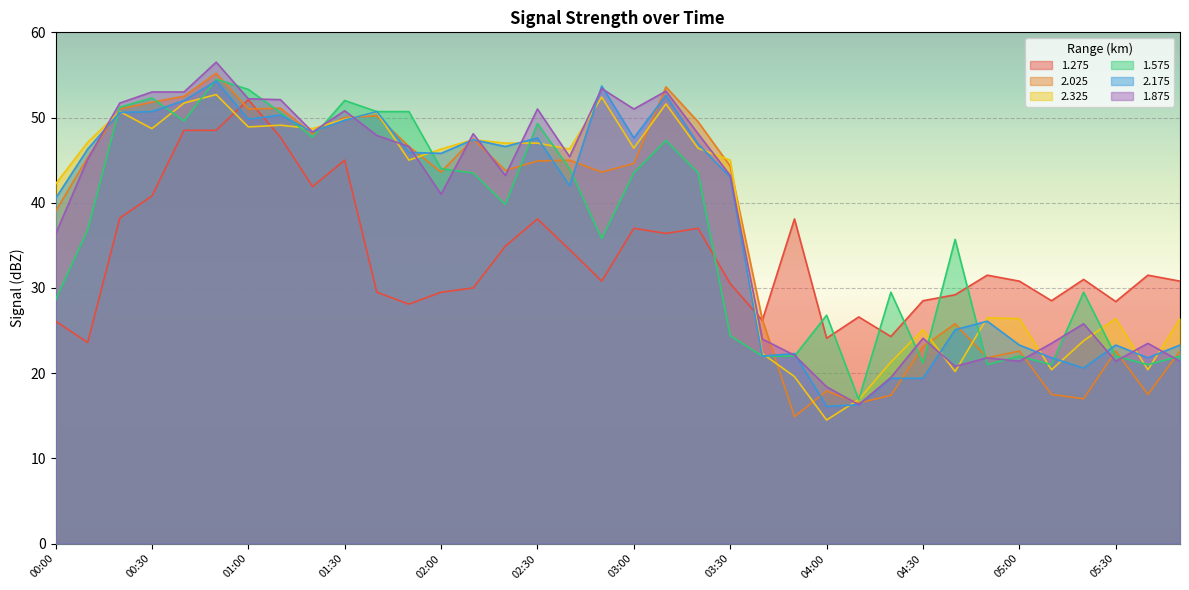

What is the sum of the 1.875 values at 01:40 and 02:30?

98.9